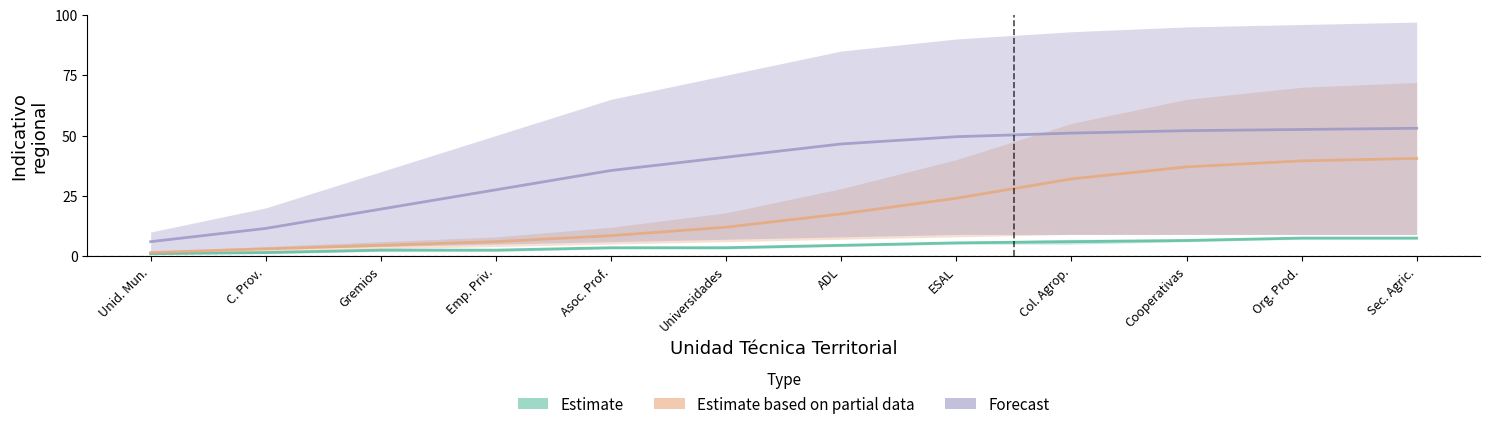

What is the smallest value displayed?

1.0